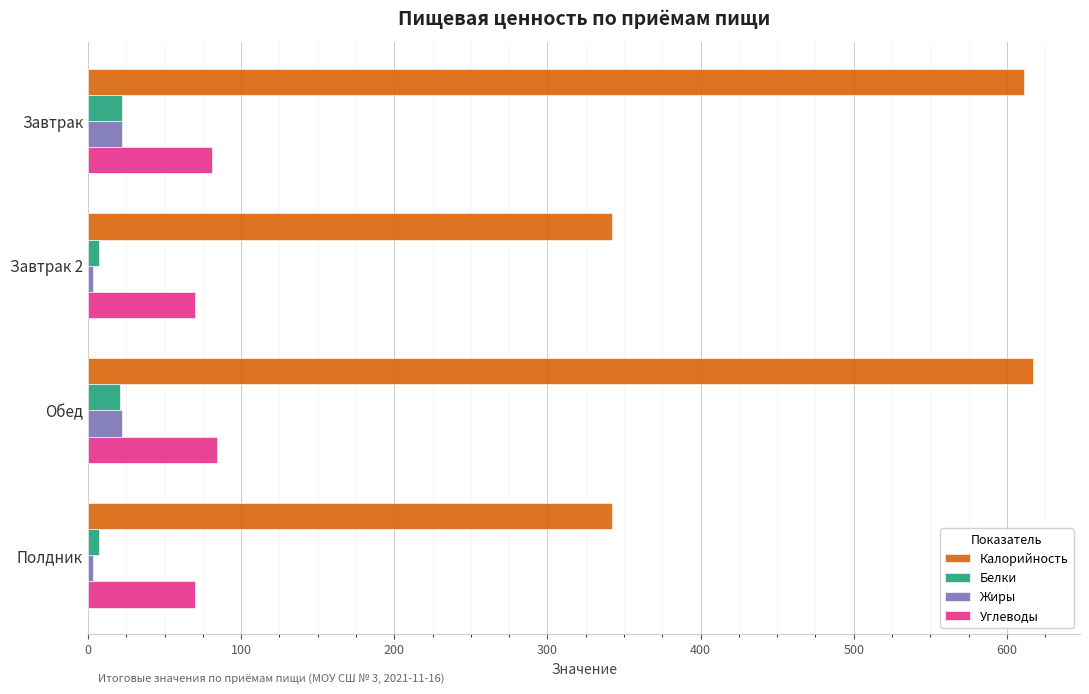

Between Завтрак and Полдник, which series saw the biggest shift?

Калорийность